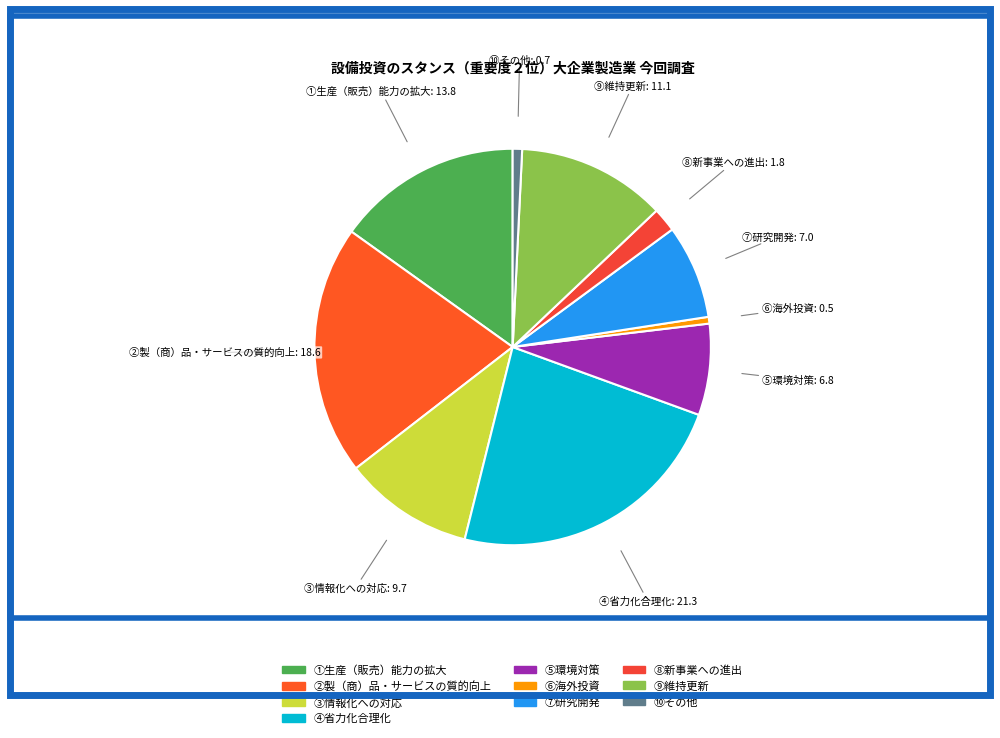

True or false: ④省力化合理化 accounts for 13% of the total.

False